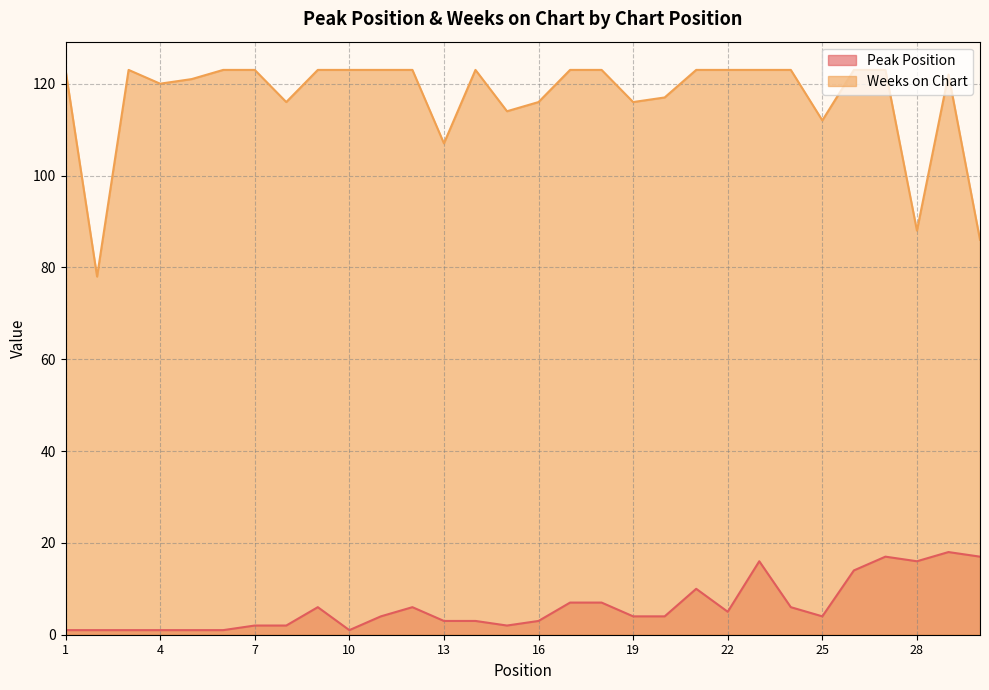

Where is the first local minimum for Weeks on Chart?

2